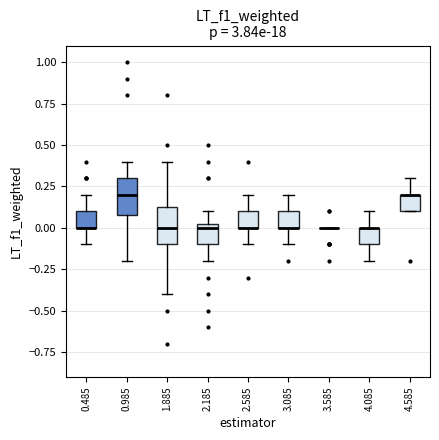

Where does the median line of the box at x = 0.985 sit on the y-axis? The values are not printed on the chart, so give them approximately, as read against the axis.

0.20